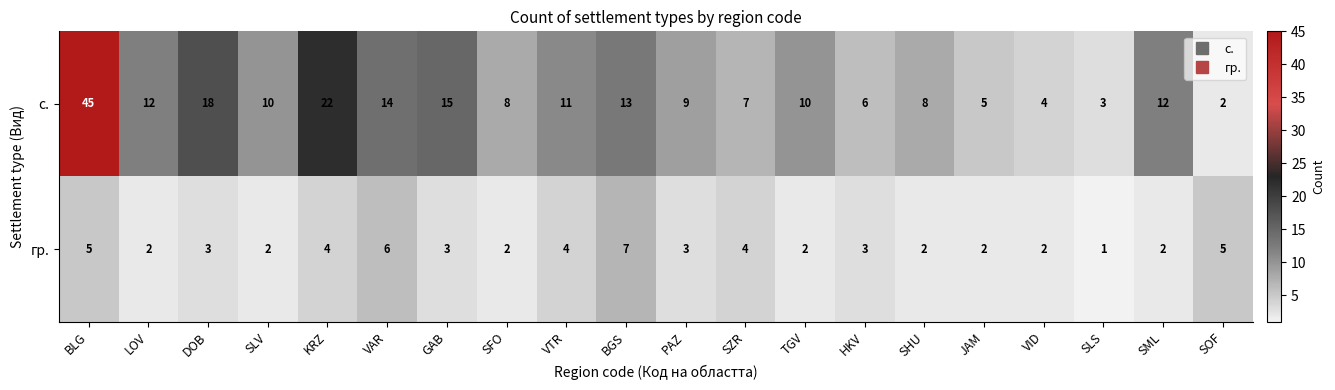

Count the number of categories in the chart.

20